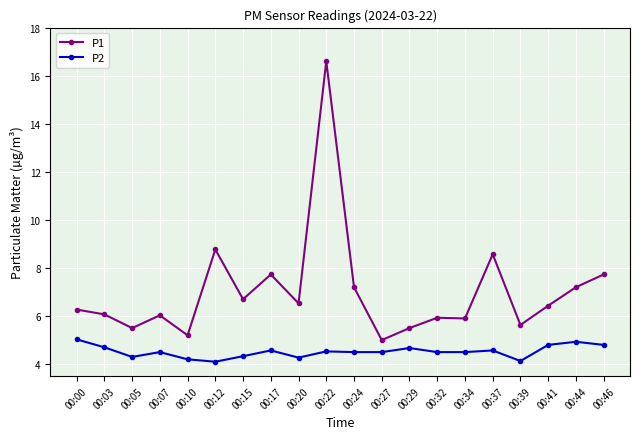

List the series in order of their overall mean, highest first.

P1, P2